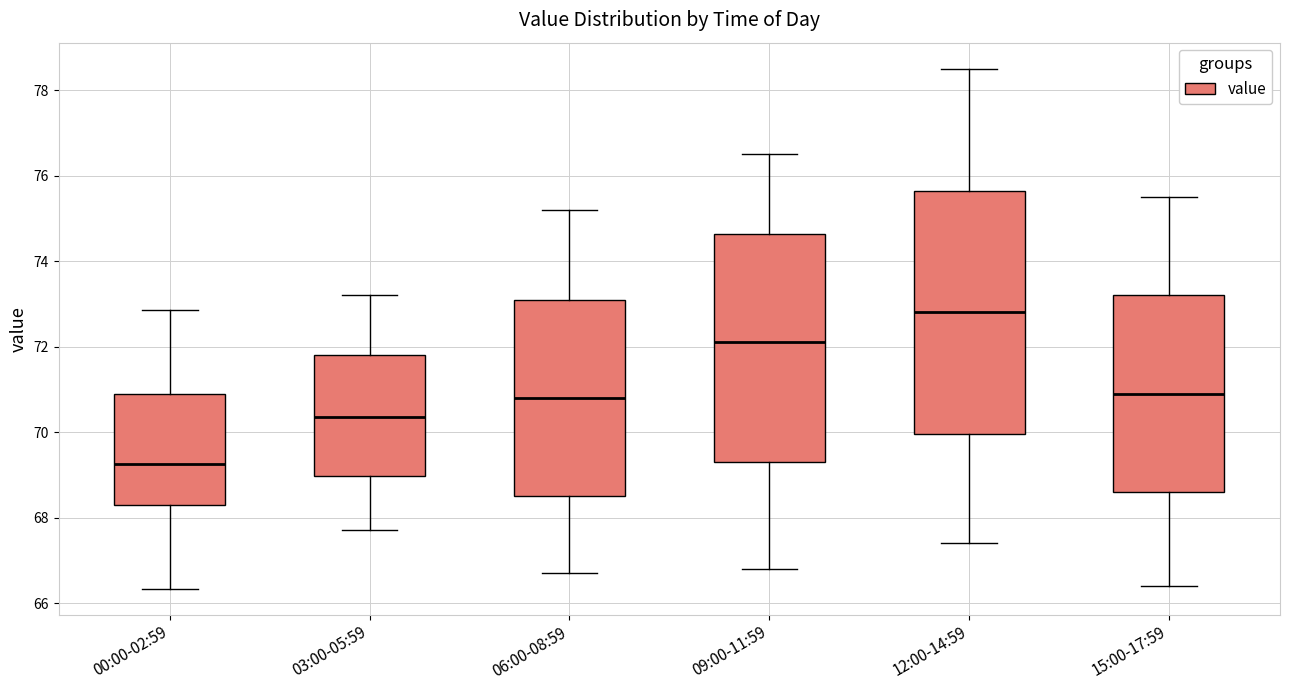

Reading left to right, read every box against the y-axis: the position of its median line, the range the box covers, and the ends of its whiskers. The values are not printed on the chart, so give them approximately, as read against the axis.

00:00-02:59: median 69.2, box 68.4 to 70.8, whiskers 66.4 to 72.8
03:00-05:59: median 70.4, box 69.0 to 71.8, whiskers 67.8 to 73.2
06:00-08:59: median 70.8, box 68.6 to 73.2, whiskers 66.8 to 75.2
09:00-11:59: median 72.2, box 69.4 to 74.6, whiskers 66.8 to 76.6
12:00-14:59: median 72.8, box 70.0 to 75.6, whiskers 67.4 to 78.6
15:00-17:59: median 71.0, box 68.6 to 73.2, whiskers 66.4 to 75.6